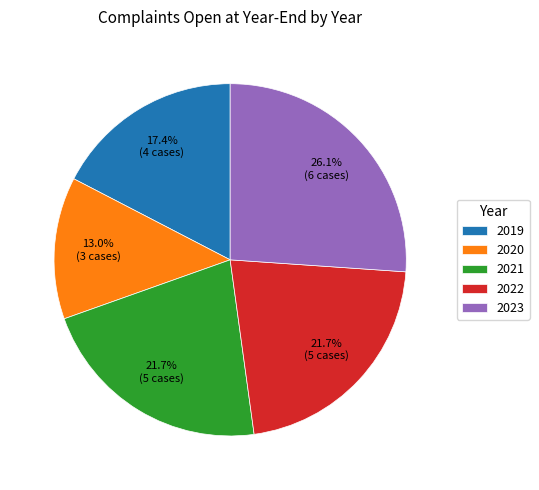

To the nearest percent, what portion does 2020 represent?

13%